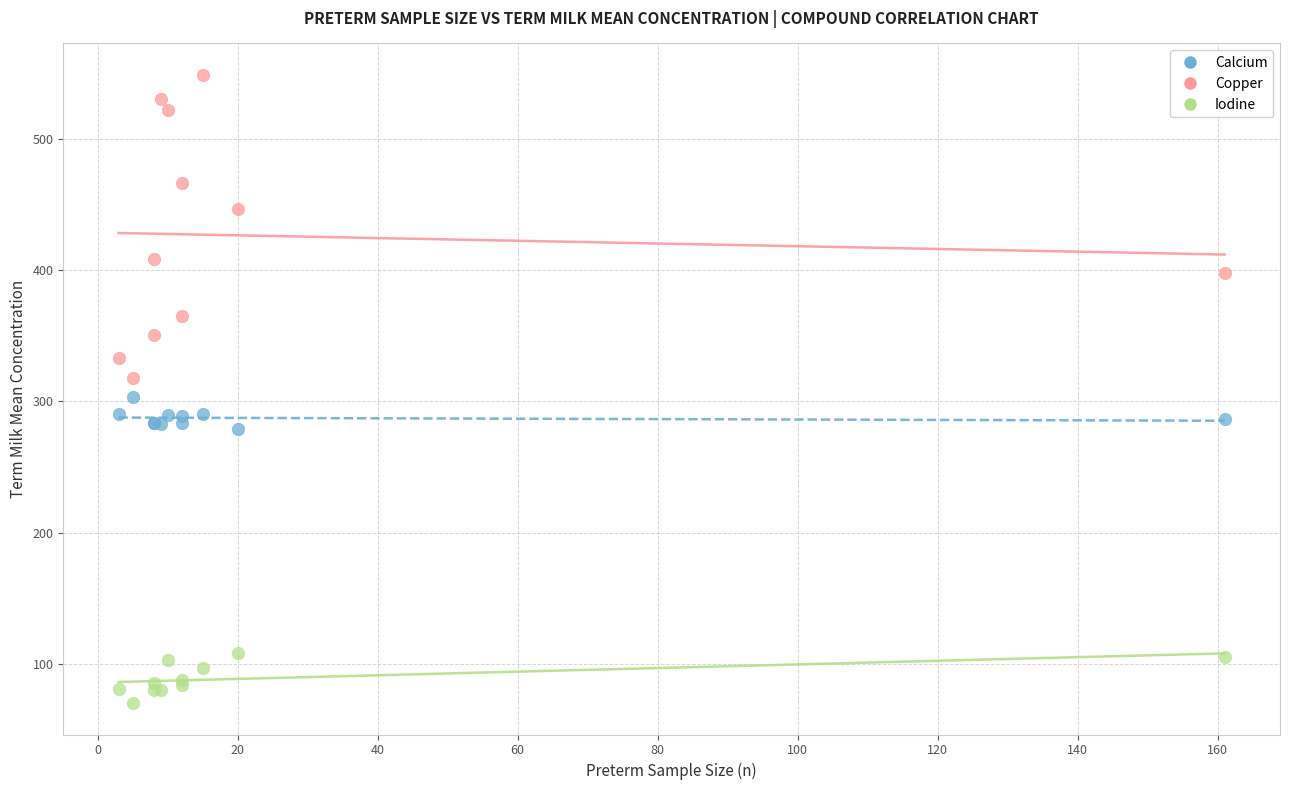

Which series reaches the maximum Y coordinate?

Copper